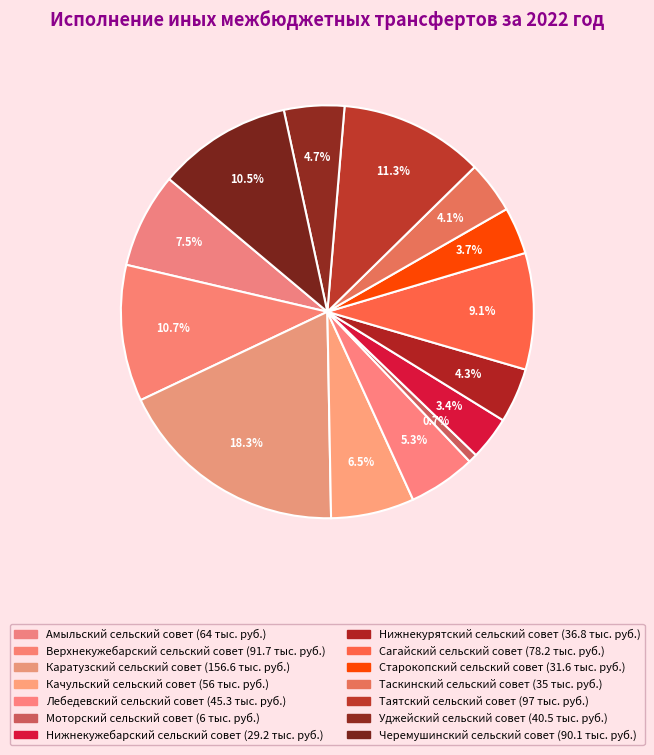

To the nearest percent, what is the combined percentage of Каратузский сельский совет and Лебедевский сельский совет?

24%